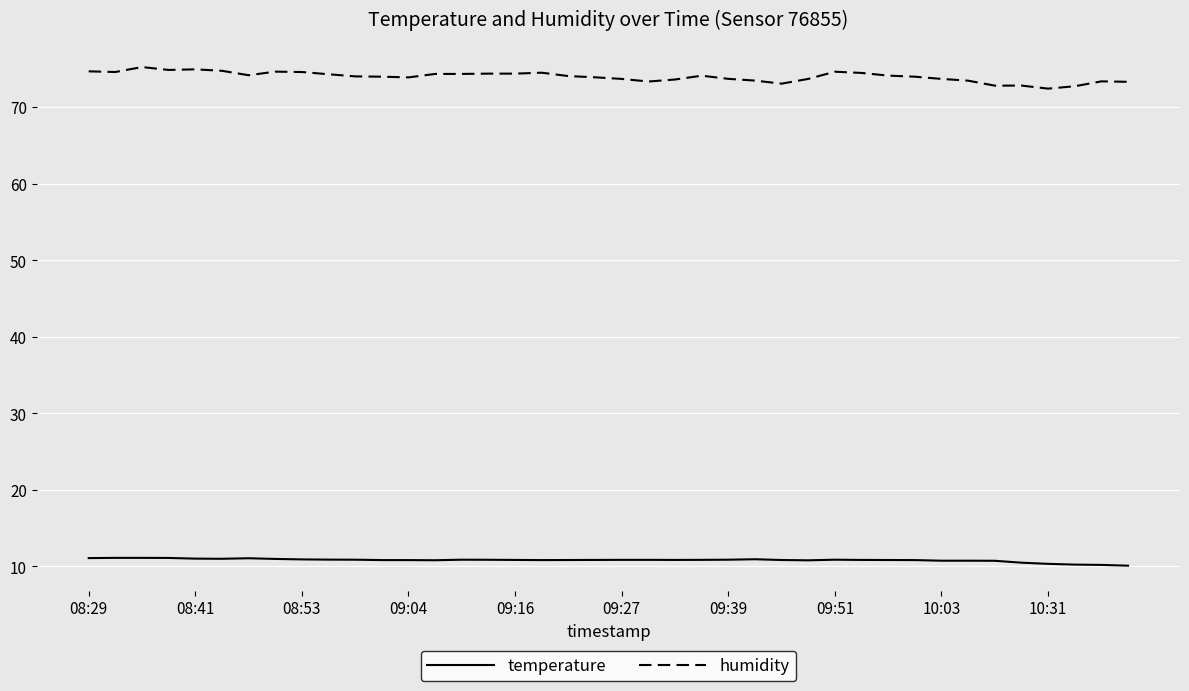

Does the chart display data point markers on the line(s)?

No